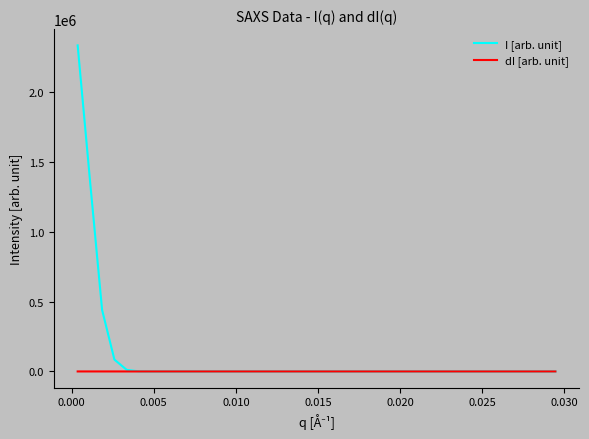

What are all the series names shown in the legend?

I [arb. unit], dI [arb. unit]